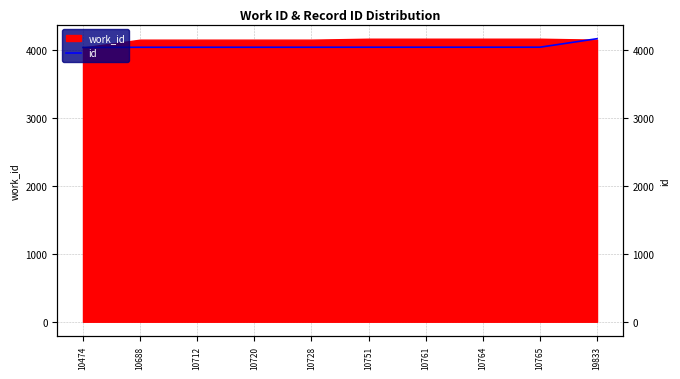

True or false: the data has more than 2 interior local peaks.

False